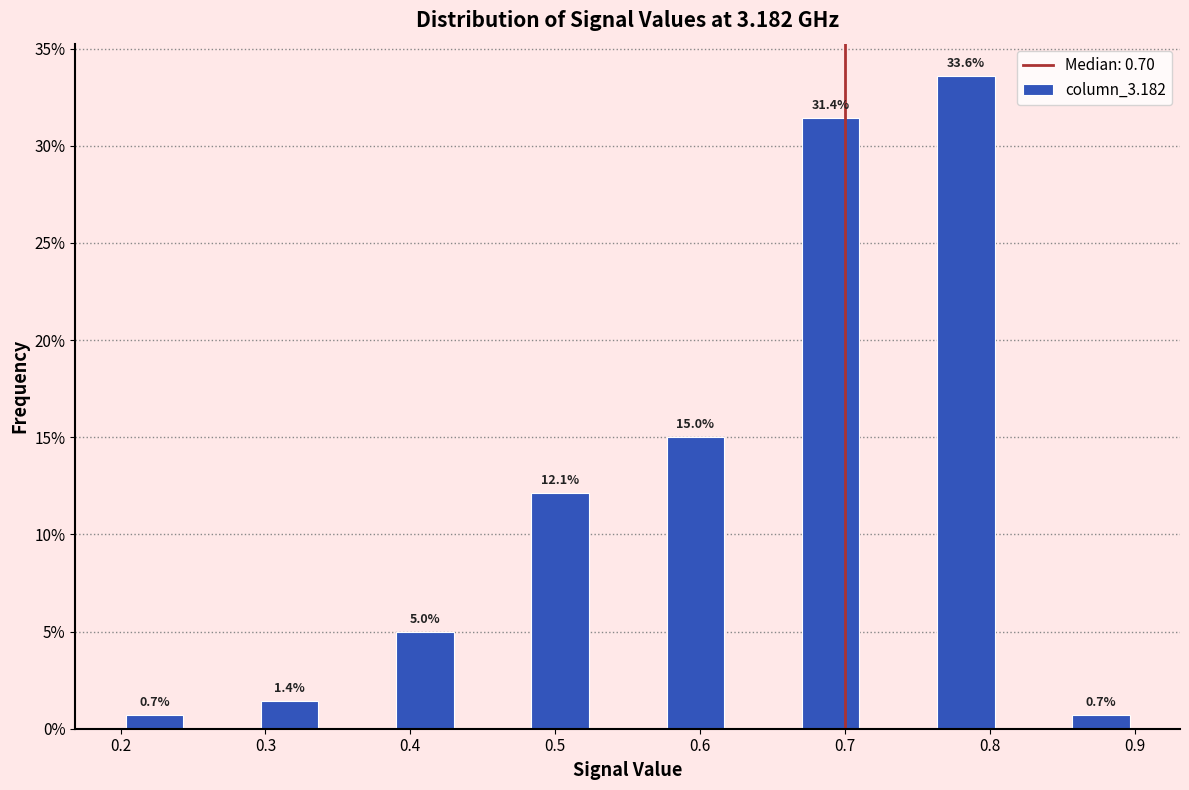

Which range on the x-axis has the tallest bar?

0.76 to 0.81